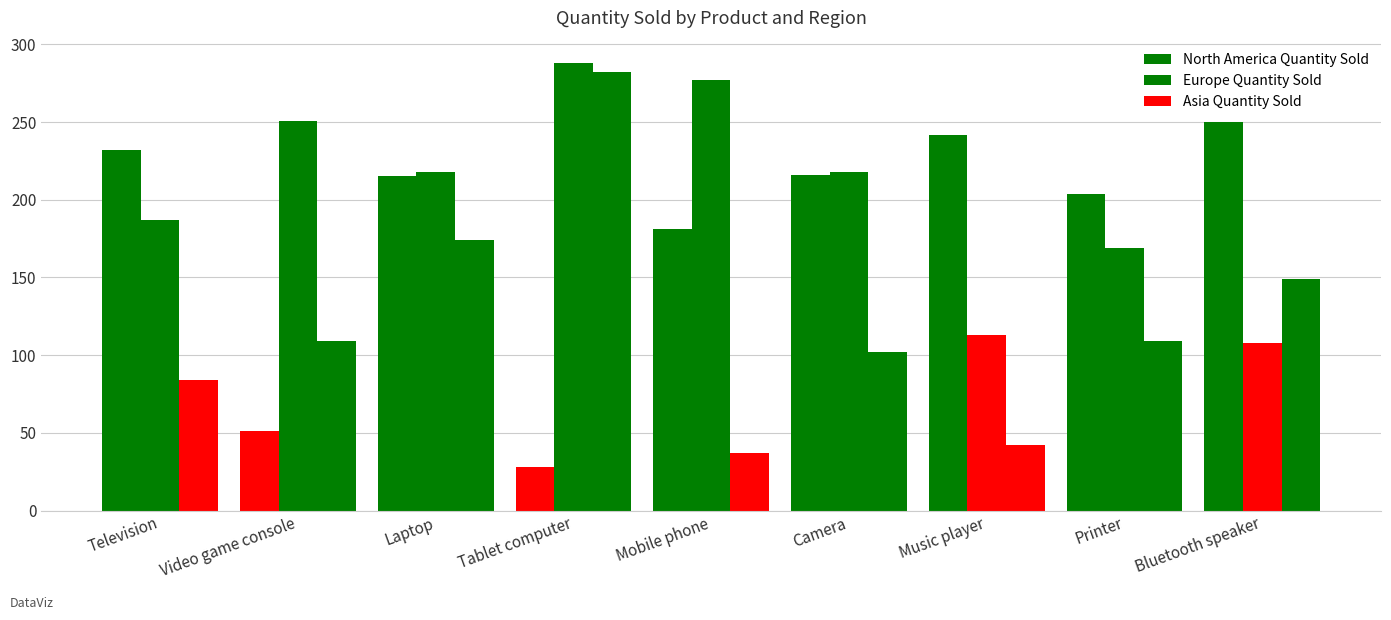

How many groups of bars are there?

9